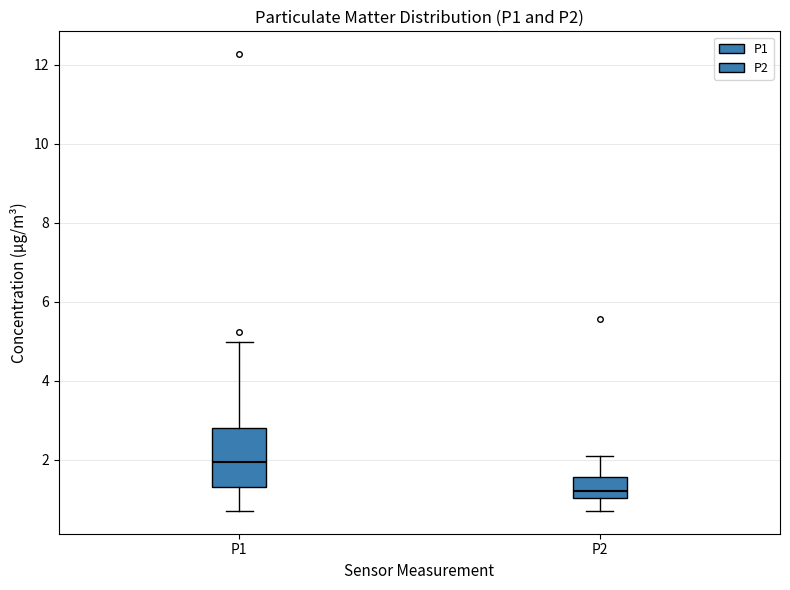

Comparing the boxes themselves (not the whiskers), which one is the tallest?

P1